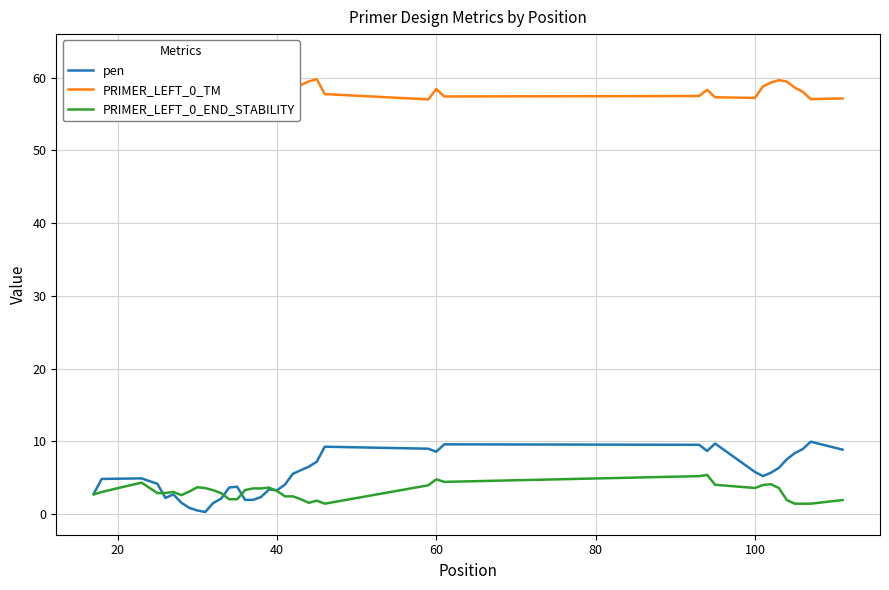

The value of PRIMER_LEFT_0_END_STABILITY at 100 is 3.6. True or false?

True